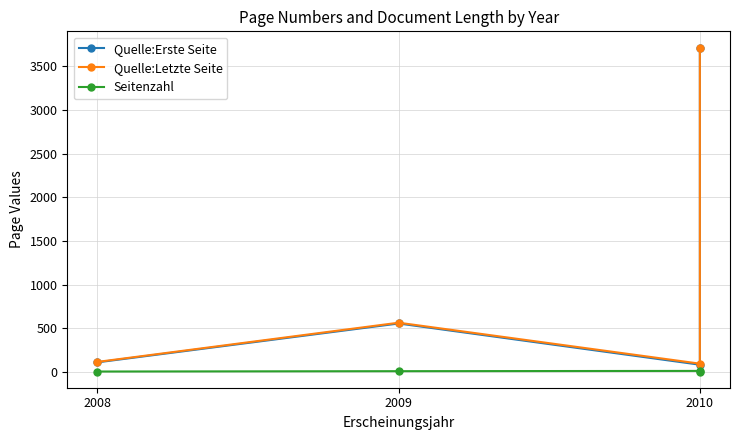

Read the Quelle:Erste Seite value at 2010, to the nearest 10.

80